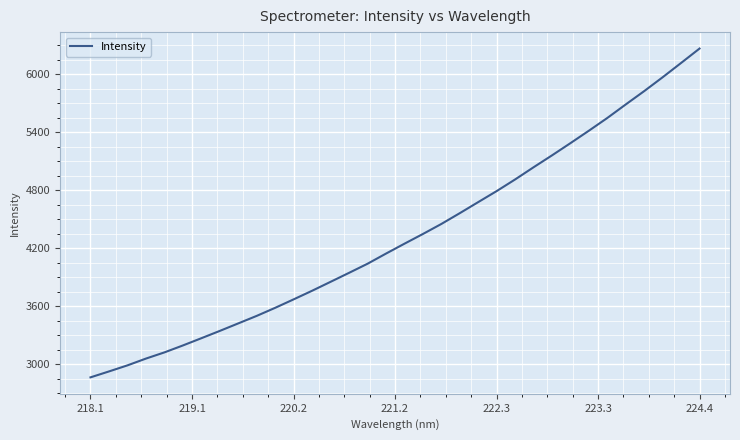

What is the difference between the maximum and minimum values?

3400.5